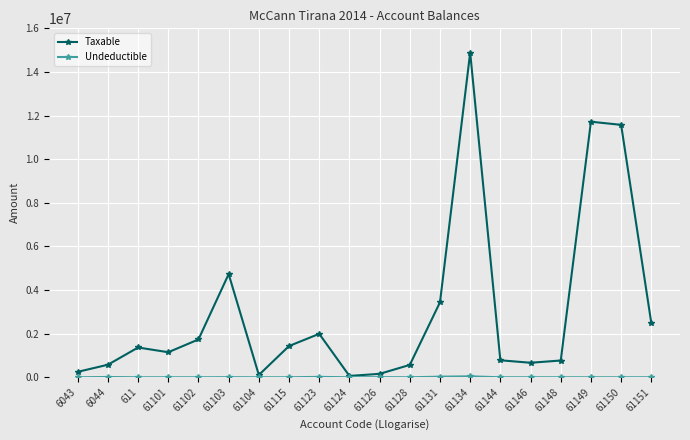

Which series changed the most between 61103 and 61150?

Taxable